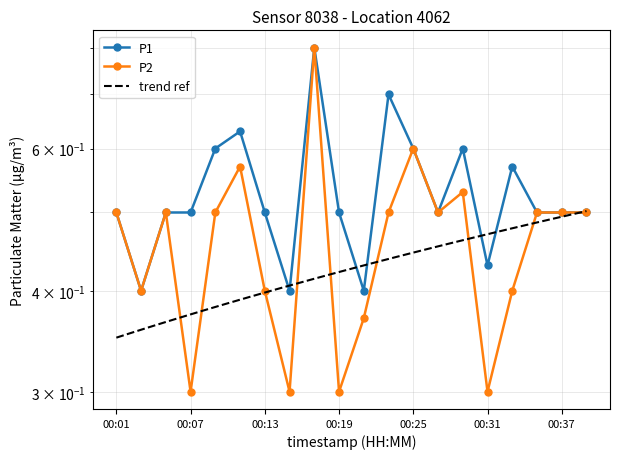

At which label does P2 reach its minimum?

00:07